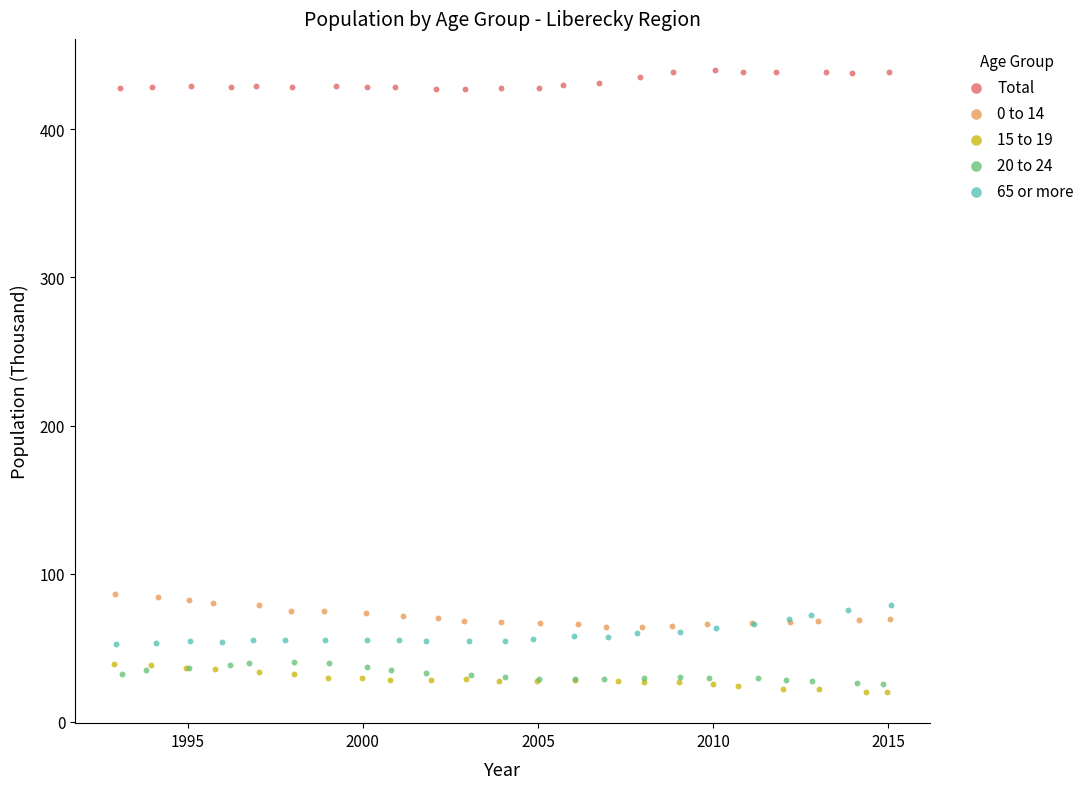

Which series reaches the maximum Y coordinate?

Total